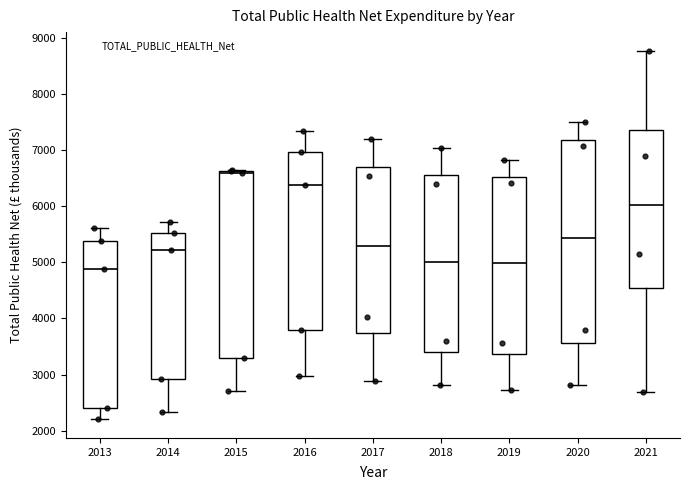

Reading left to right, read every box against the y-axis: the position of its median line, the range the box covers, and the ends of its whiskers. The values are not printed on the chart, so give them approximately, as read against the axis.

2013: median 4900, box 2400 to 5400, whiskers 2200 to 5600
2014: median 5200, box 2900 to 5500, whiskers 2300 to 5700
2015: median 6600 (just below the box's upper edge), box 3300 to 6600, whiskers 2700 to 6600
2016: median 6400, box 3800 to 7000, whiskers 3000 to 7300
2017: median 5300, box 3700 to 6700, whiskers 2900 to 7200
2018: median 5000, box 3400 to 6600, whiskers 2800 to 7000
2019: median 5000, box 3400 to 6500, whiskers 2700 to 6800
2020: median 5400, box 3600 to 7200, whiskers 2800 to 7500
2021: median 6000, box 4500 to 7400, whiskers 2700 to 8800